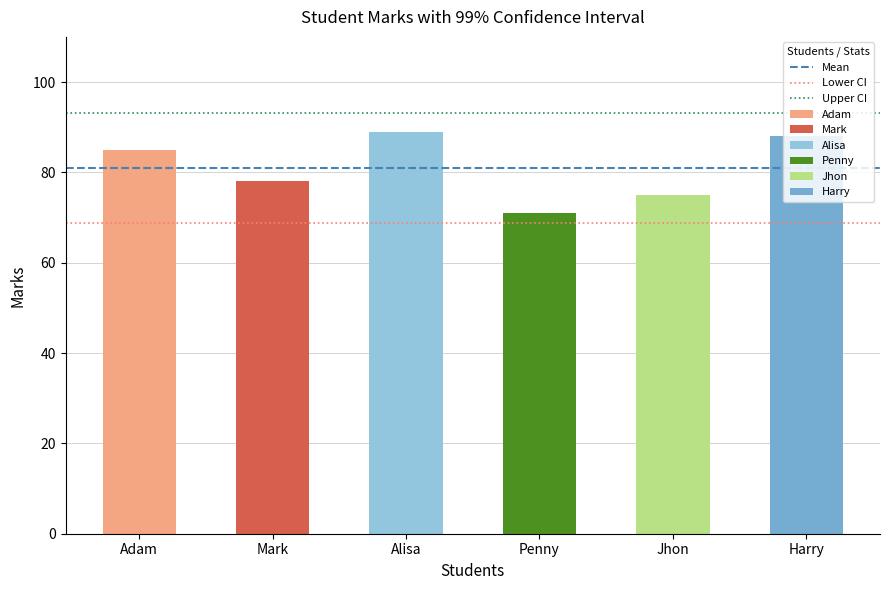

At which label does Lower CI reach its peak?

Adam